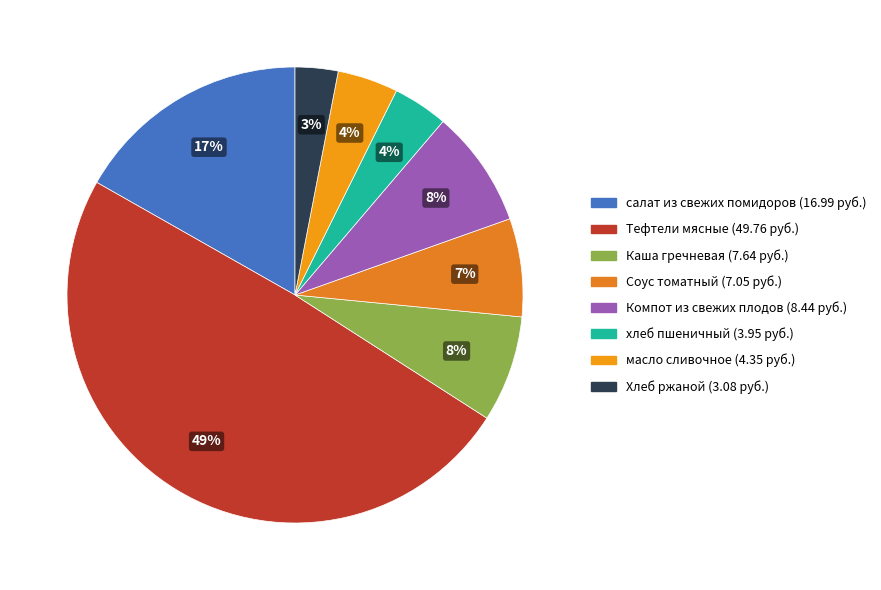

Which slice is the smallest?

Хлеб ржаной